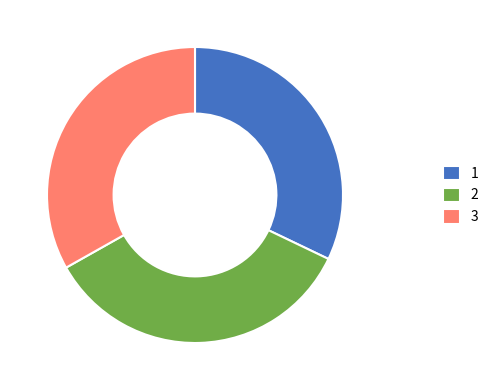

Approximately how many times larger is the value at 1 compared to 2?

0.9